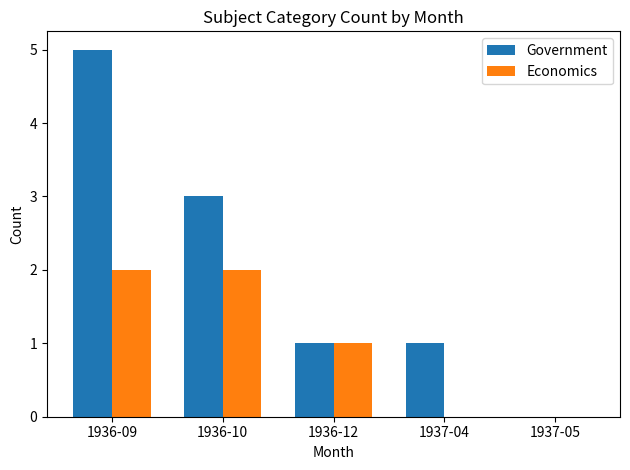

At which category does the chart reach its peak across all series?

1936-09